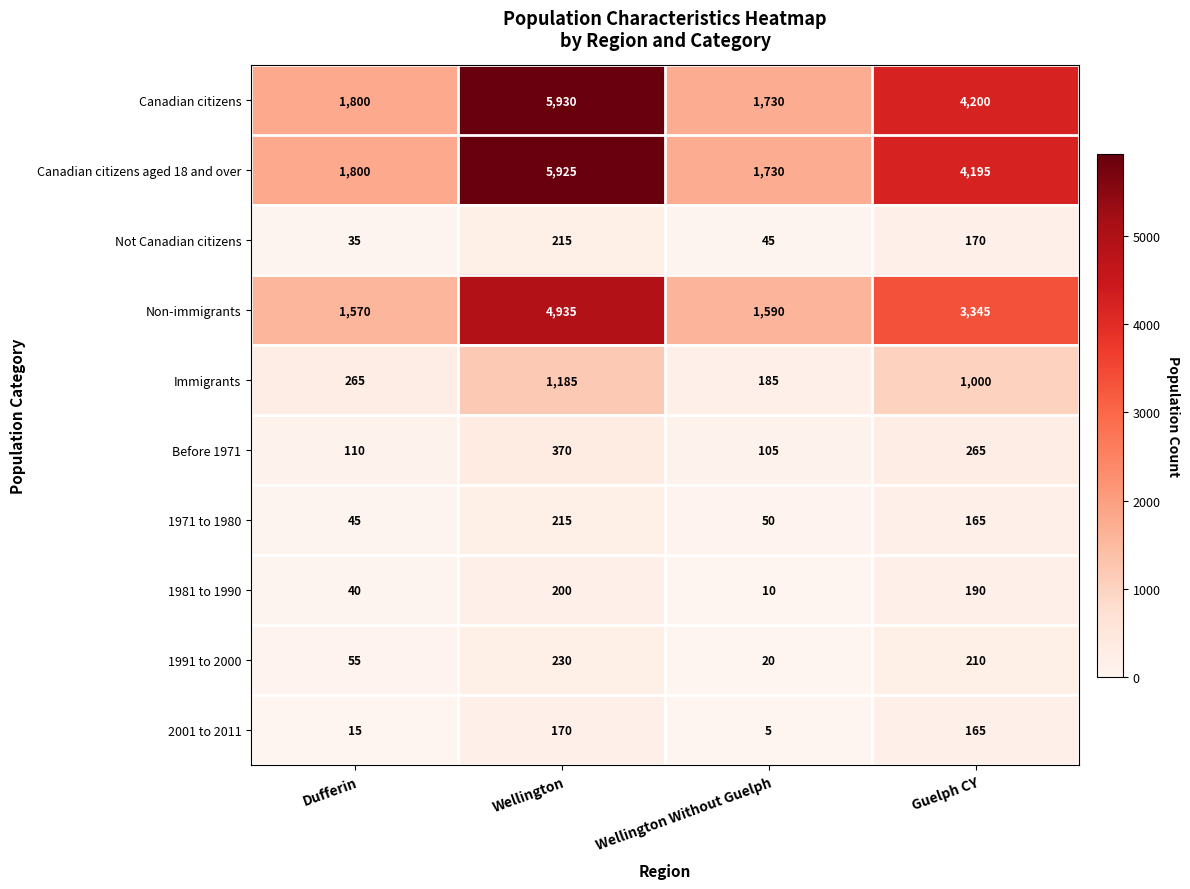

True or false: 1971 to 1980 has a value of 27 at Dufferin.

False